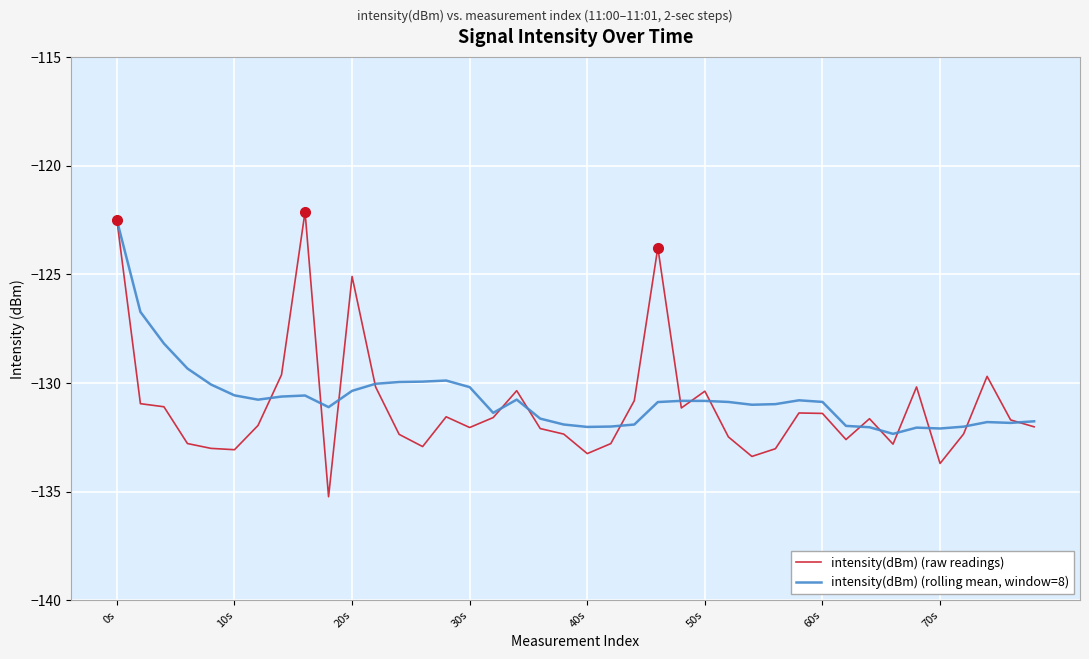

What is the maximum value for intensity(dBm) (raw readings)?

-122.1